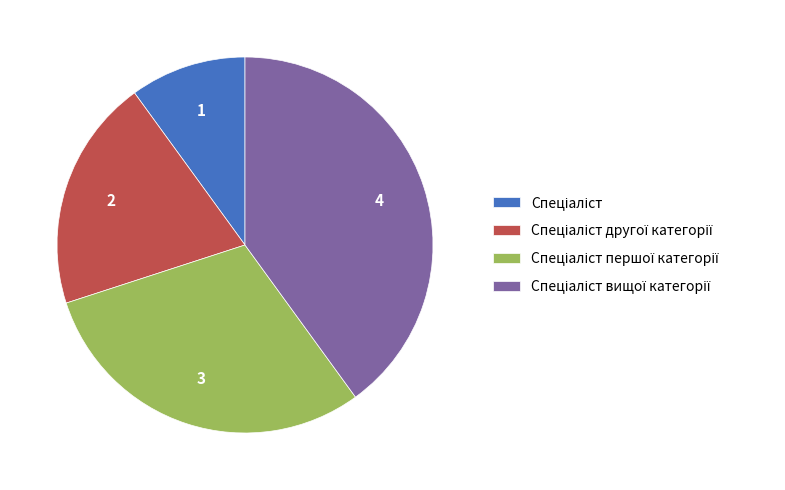

Does any single category account for the majority?

No